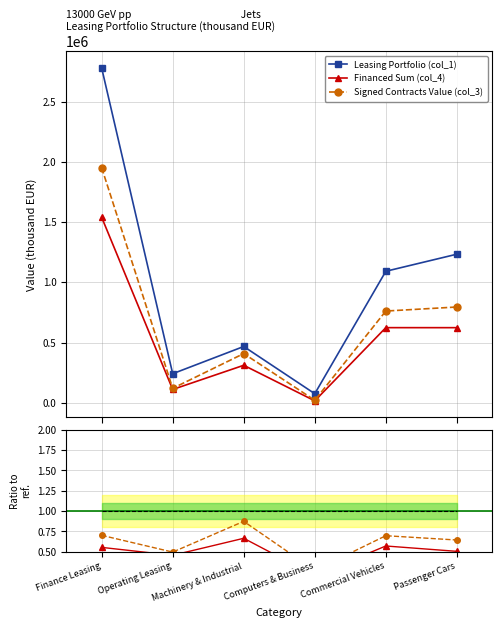

The value of Leasing Portfolio (col_1) at Operating Leasing is 322390.1. True or false?

False